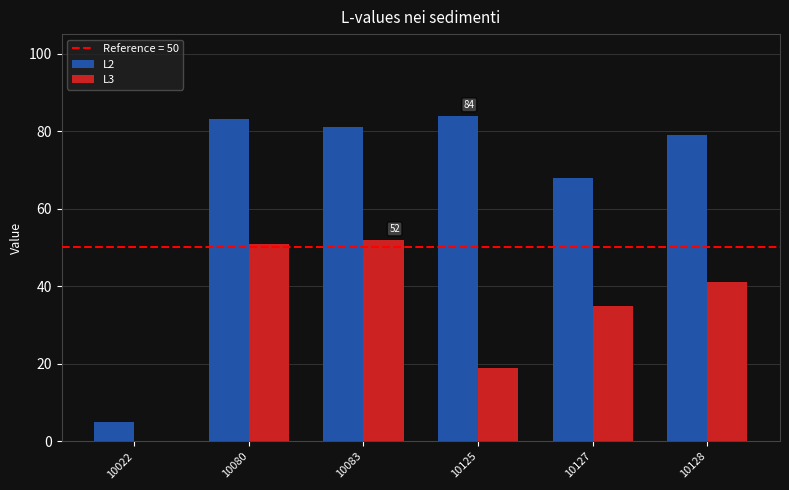

Is it true that L3 equals 51 at 10080?

True